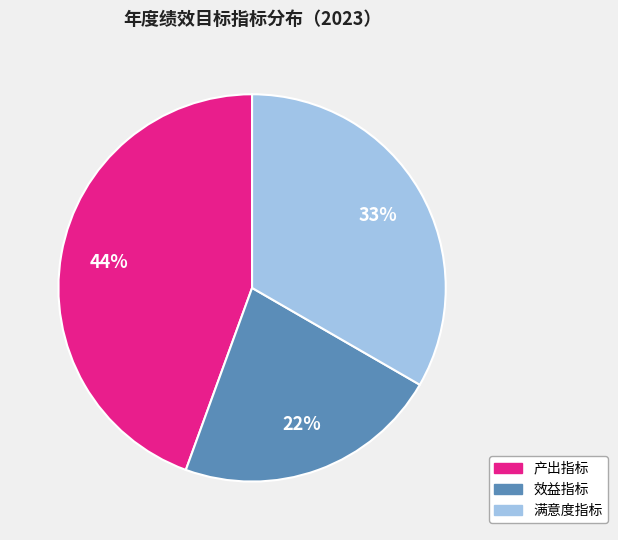

Approximately how many times larger is the value at 效益指标 compared to 满意度指标?

0.7